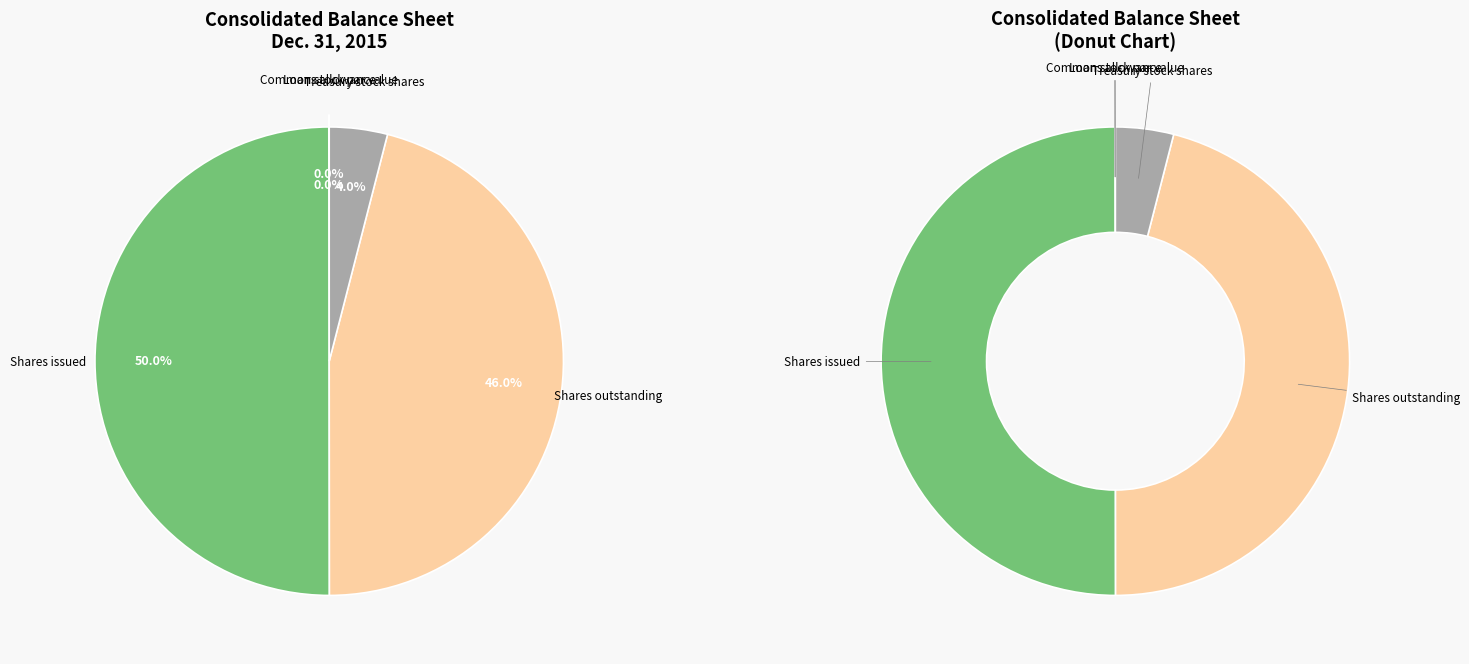

Is it true that Common stock shares authorized is 83% of the pie?

False